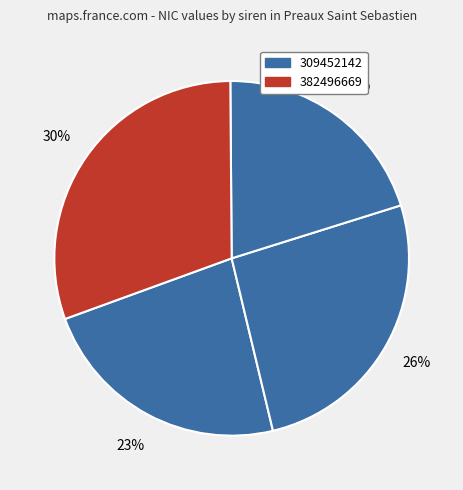

How many segments does this pie chart have?

4